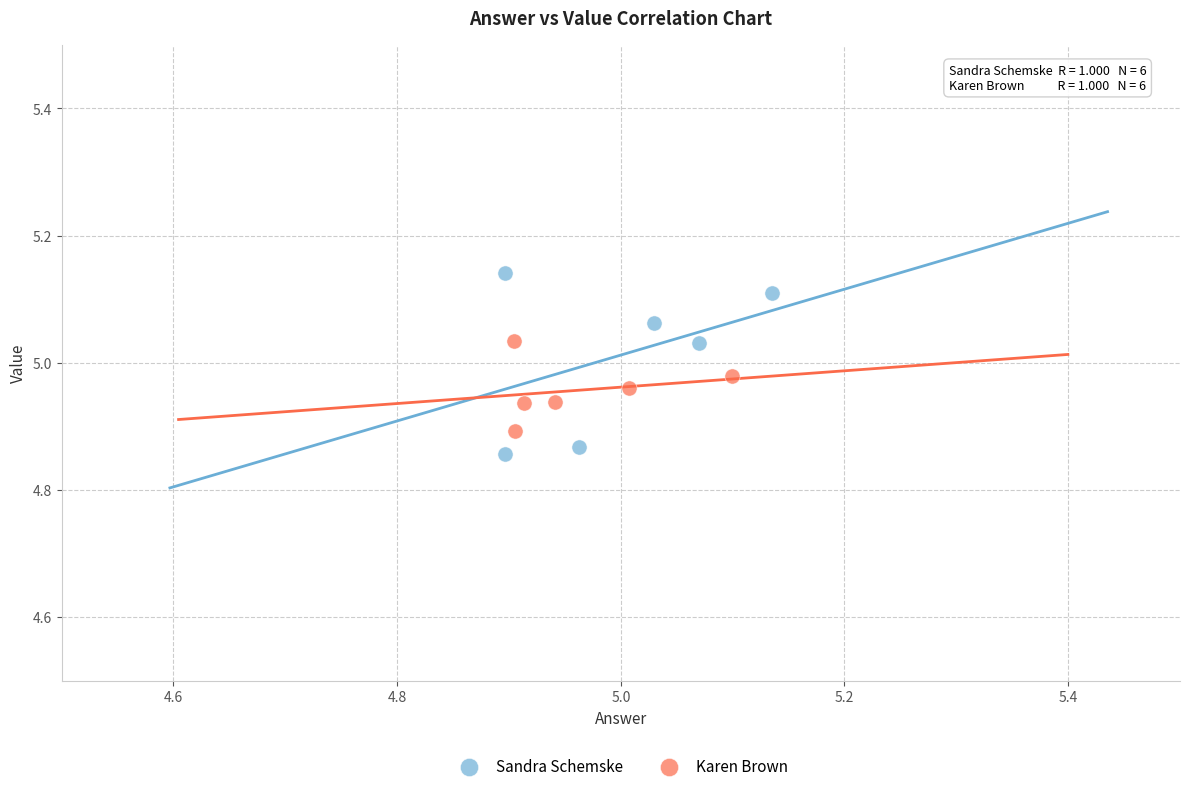

Which series reaches the maximum Y coordinate?

Sandra Schemske